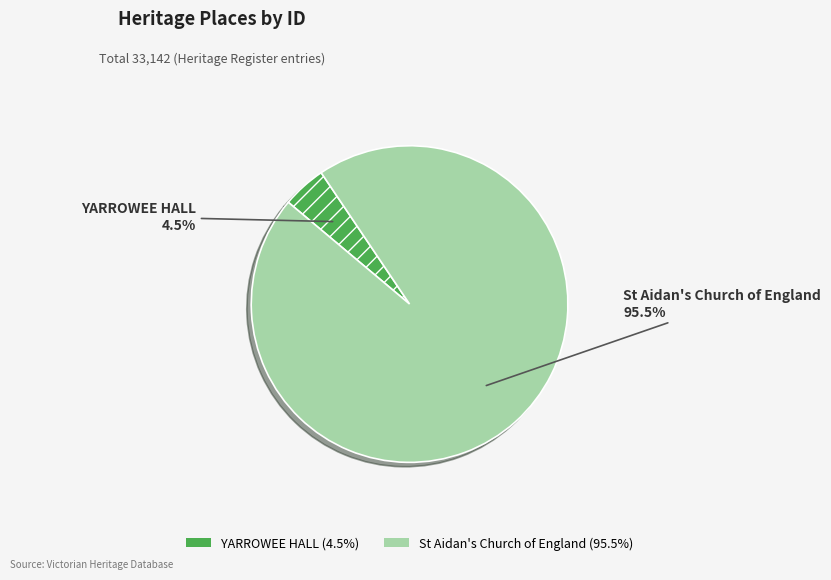

Which has a higher value, St Aidan's Church of England or YARROWEE HALL?

St Aidan's Church of England